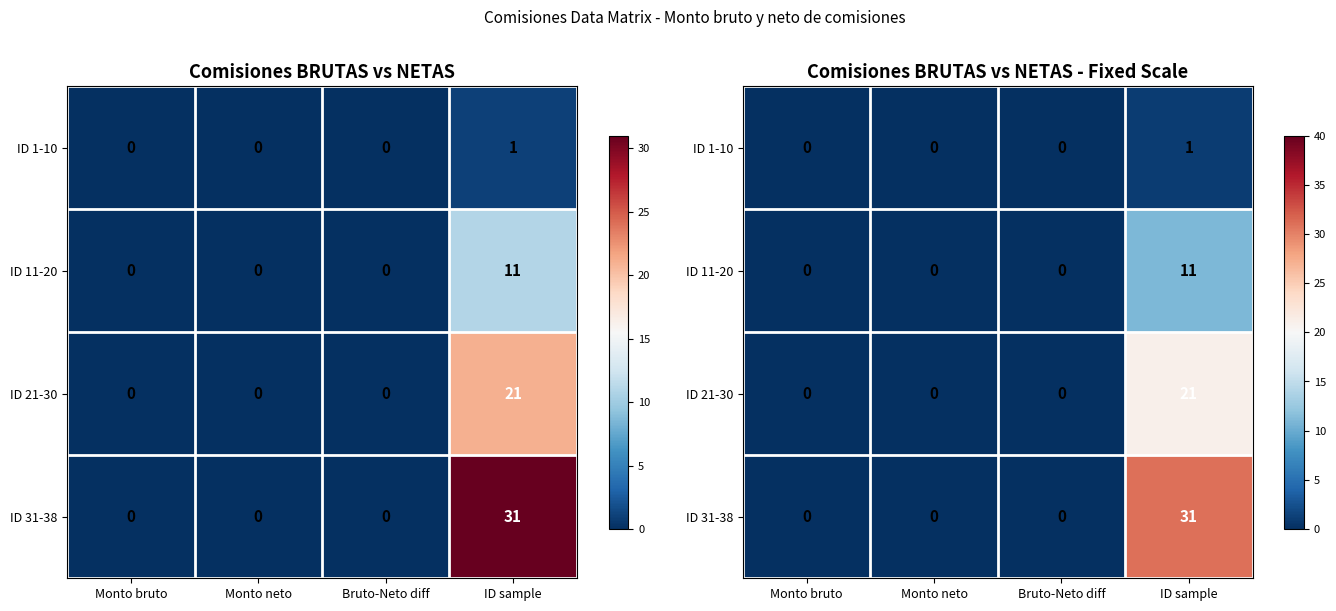

List the series in order of their overall mean, lowest first.

ID 1-10, ID 11-20, ID 21-30, ID 31-38